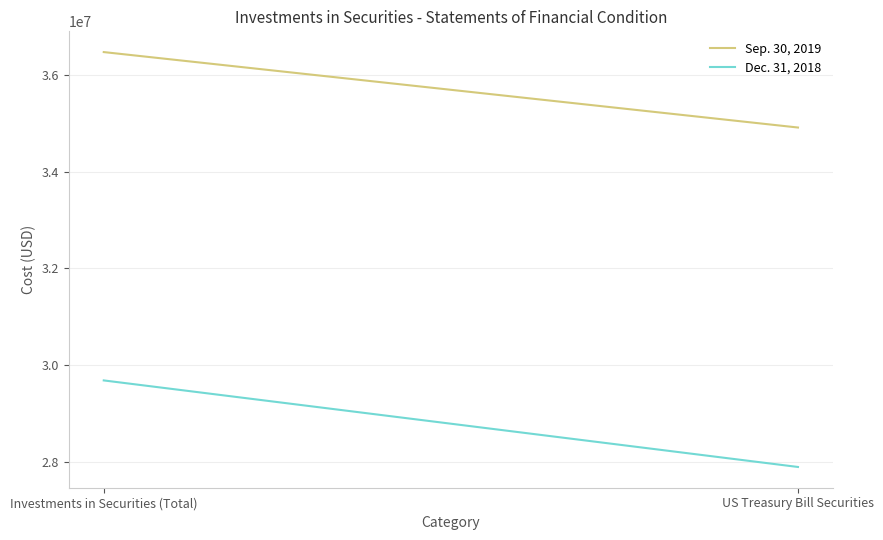

Which series has the largest range (max minus min)?

Dec. 31, 2018